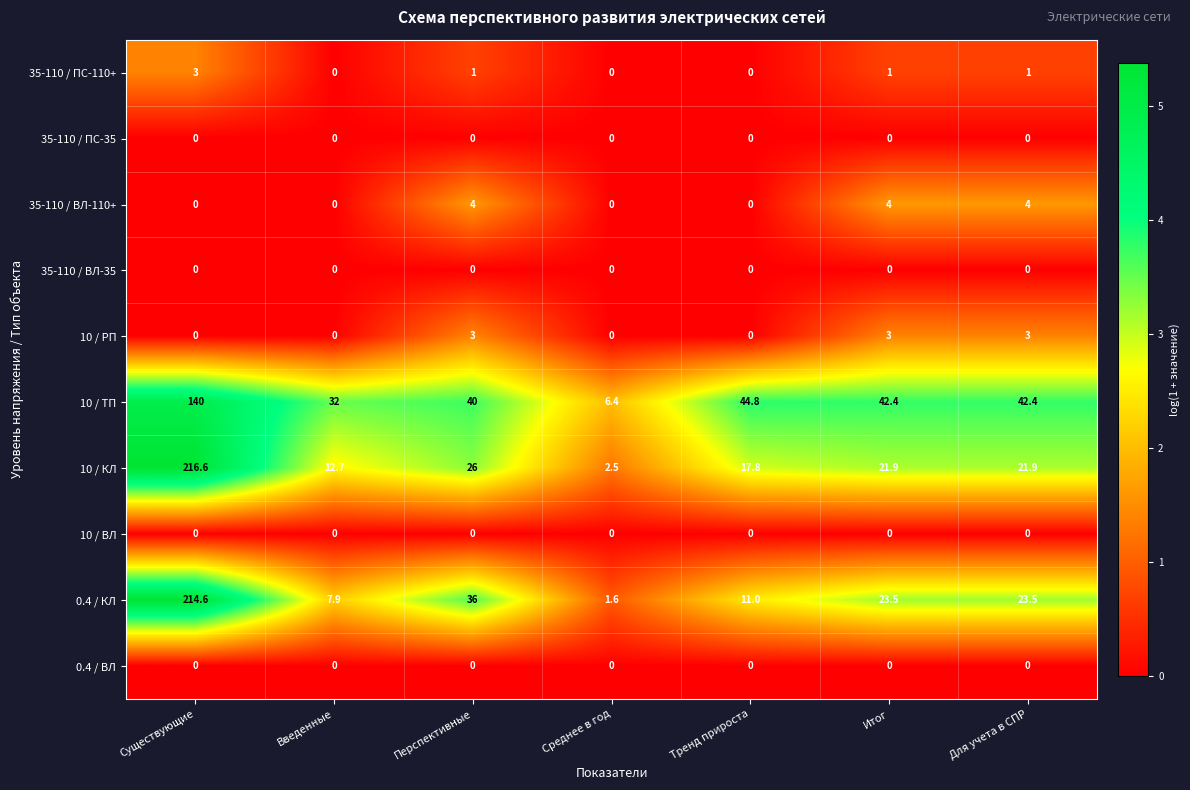

Which category has the highest value across all series?

Существующие